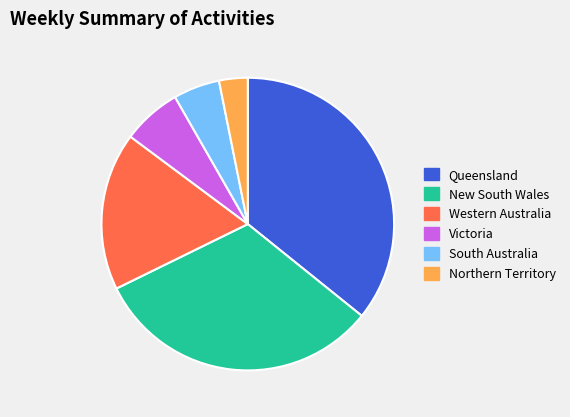

The New South Wales slice represents 32% of the pie. True or false?

True